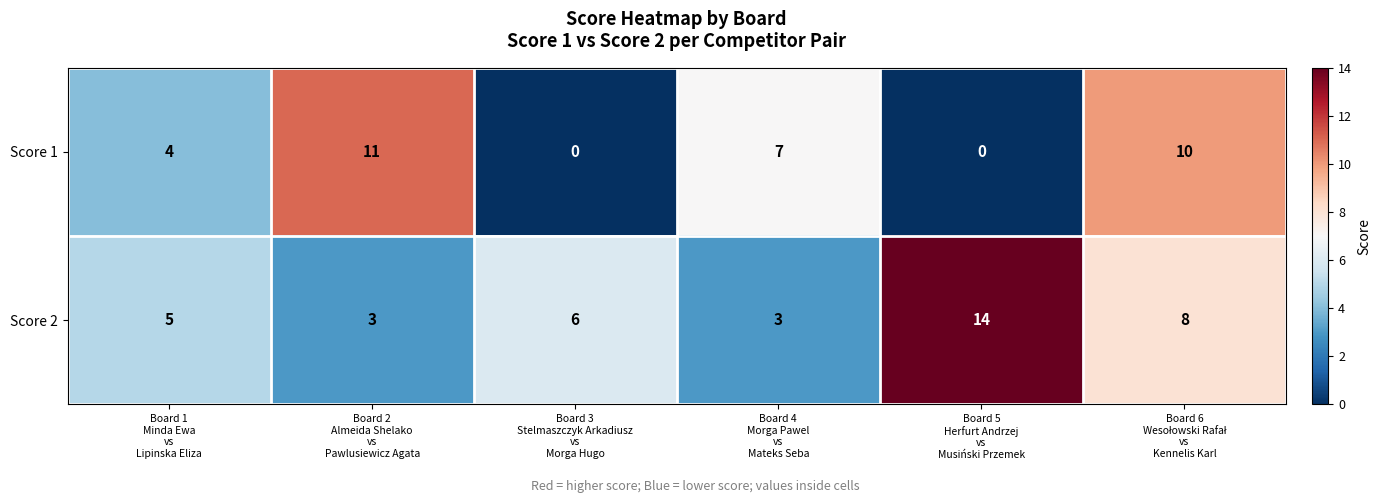

Count the number of data series in this chart.

2